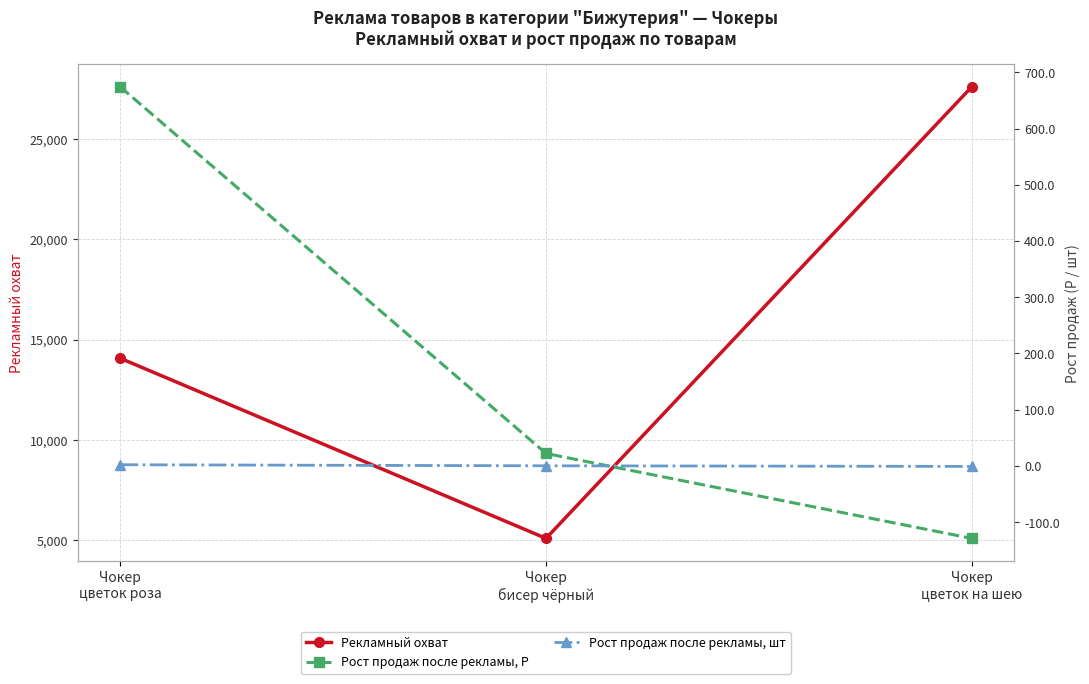

Which has a higher value, Чокер
цветок роза or Чокер
цветок на шею?

Чокер
цветок на шею